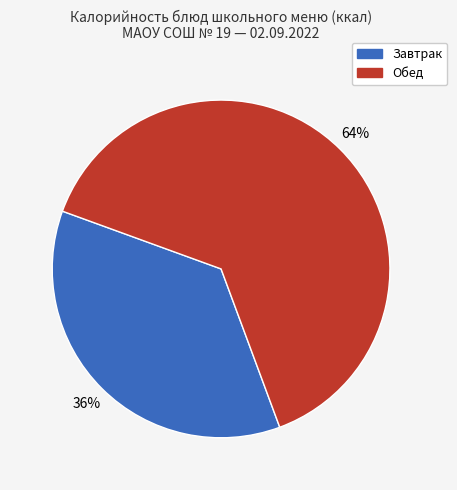

Is the sum of Обед and Завтрак greater than half?

Yes